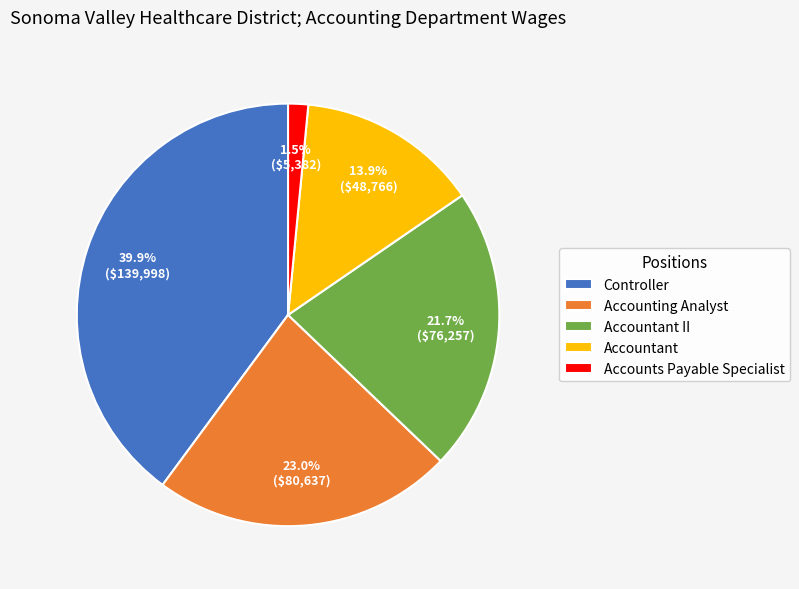

Do Accountant and Accounts Payable Specialist together represent more than half of the pie?

No